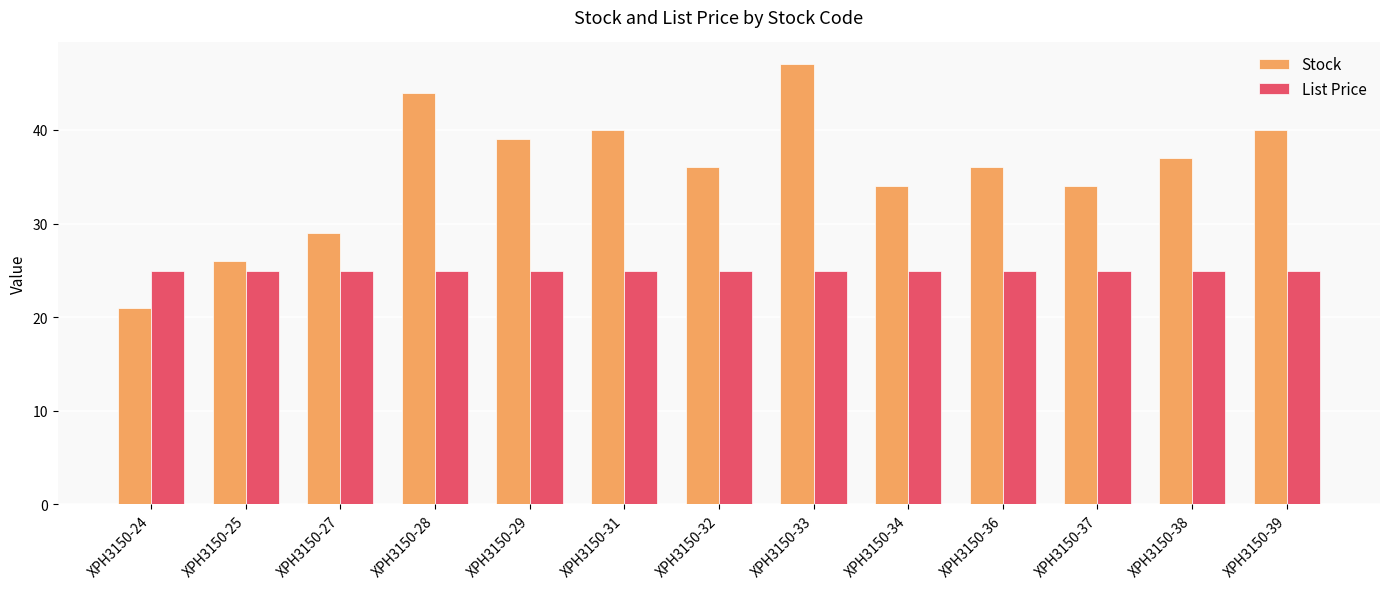

The value of List Price at XPH3150-37 is 24.9. True or false?

True